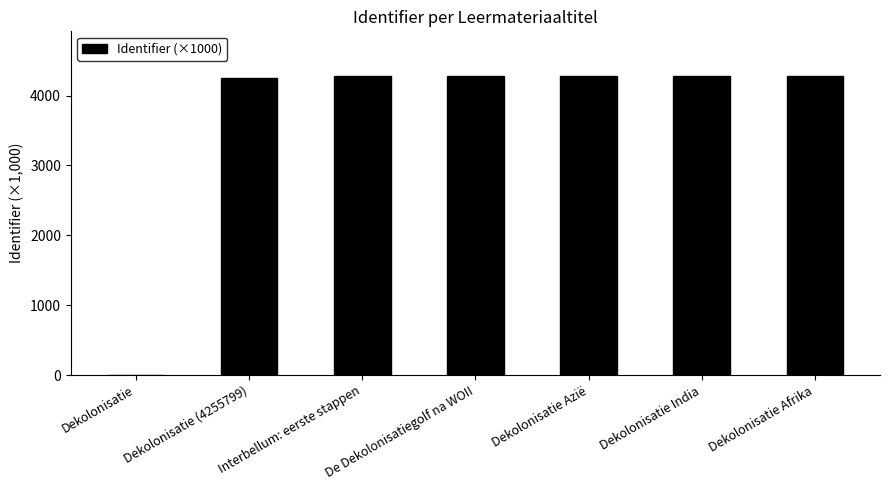

What is the maximum value shown in the chart?

4277.2